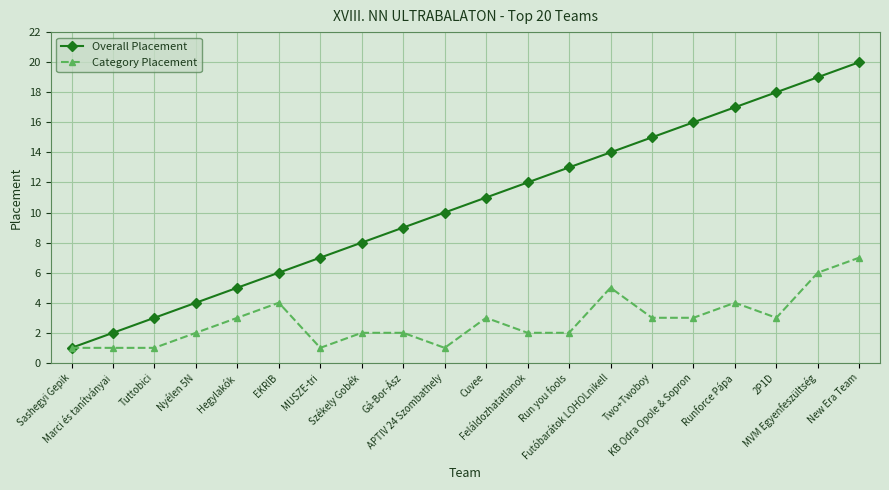

True or false: Category Placement has more than 0 points higher than both neighbors.

True